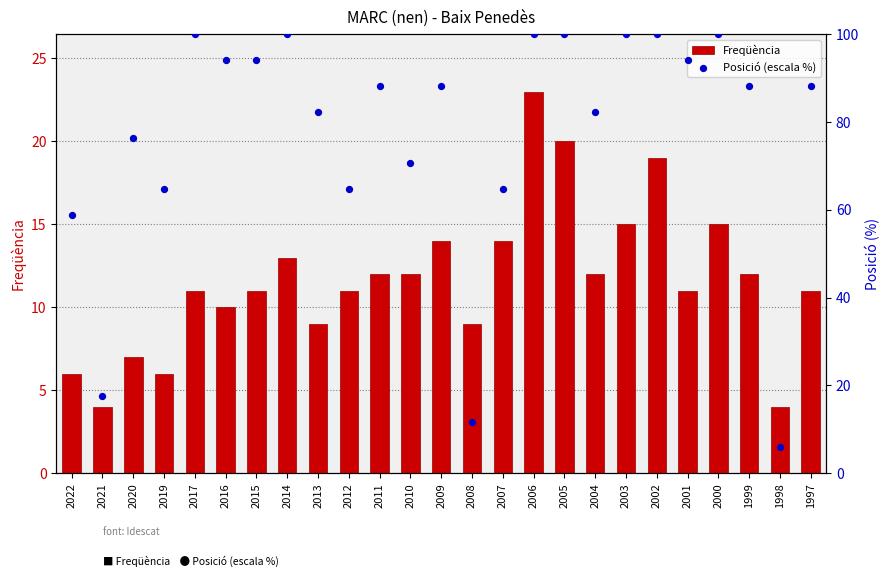

Which series reaches the maximum Y coordinate?

Posició (escala %)